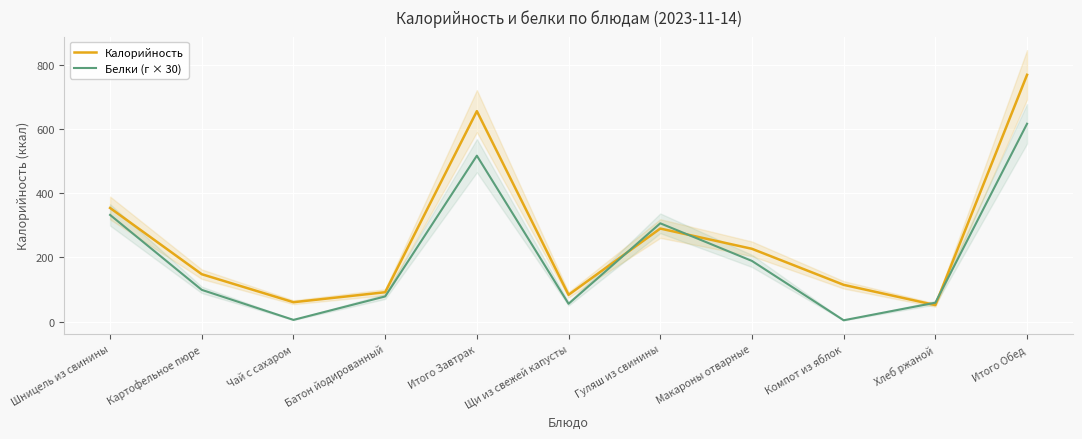

At which category does Белки (г × 30) reach its first local valley?

Чай с сахаром